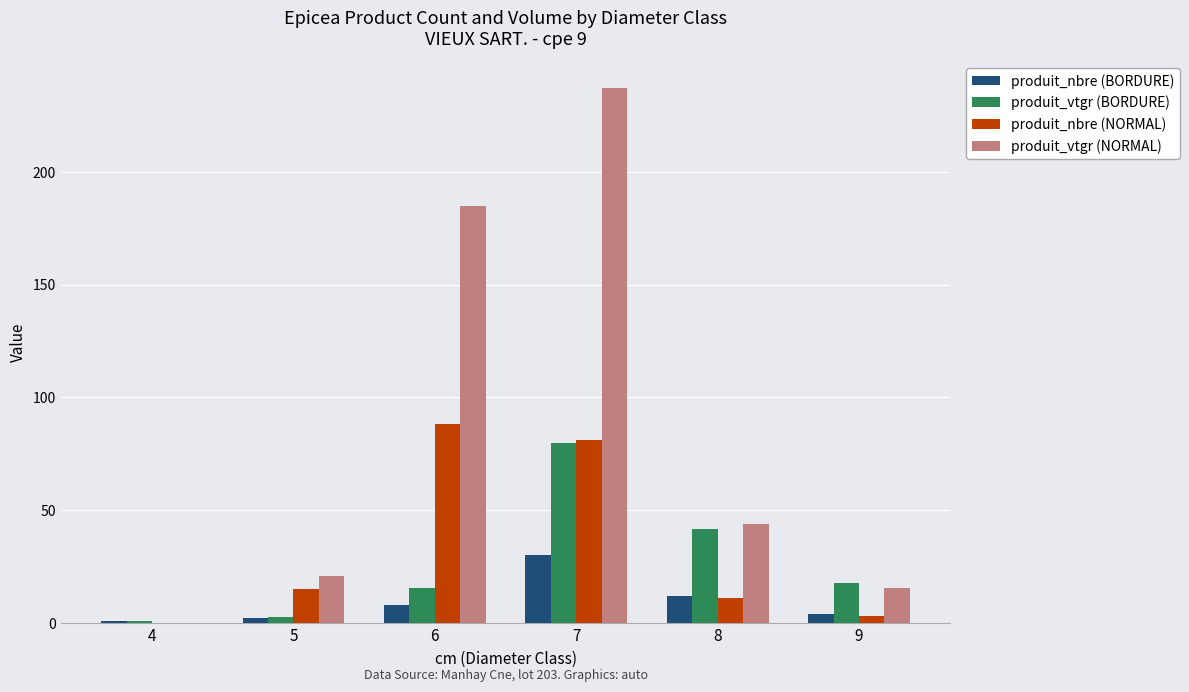

Are the bars grouped side by side (vs. stacked)?

Yes